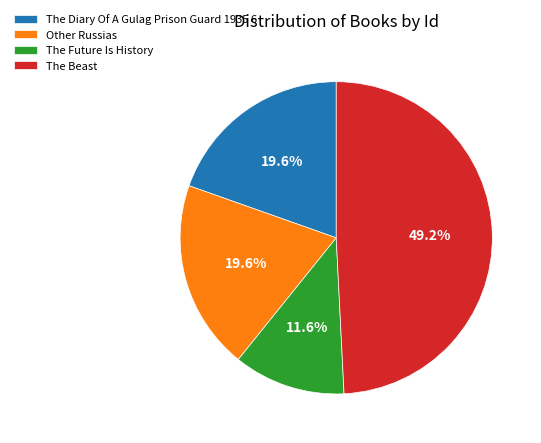

True or false: The Future Is History accounts for 12% of the total.

True